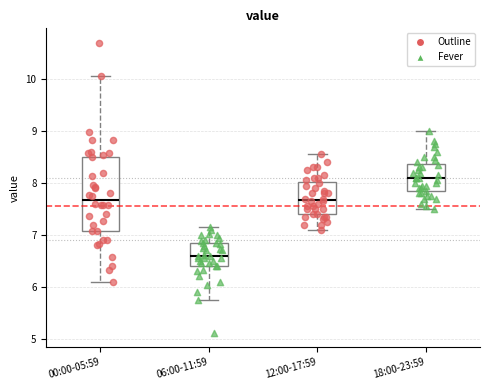

Comparing the boxes themselves (not the whiskers), which one is the tallest?

00:00-05:59